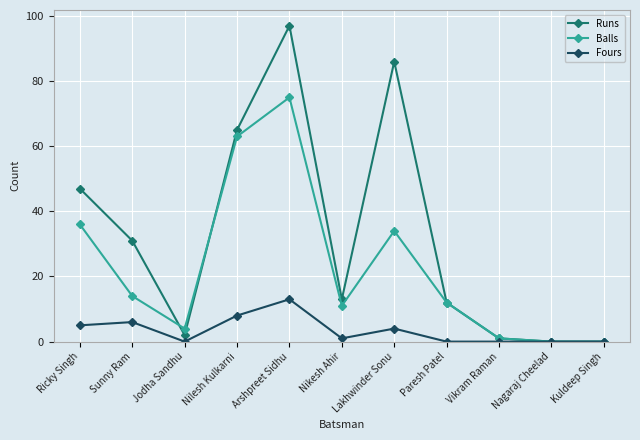

Does the chart have visible grid lines?

Yes